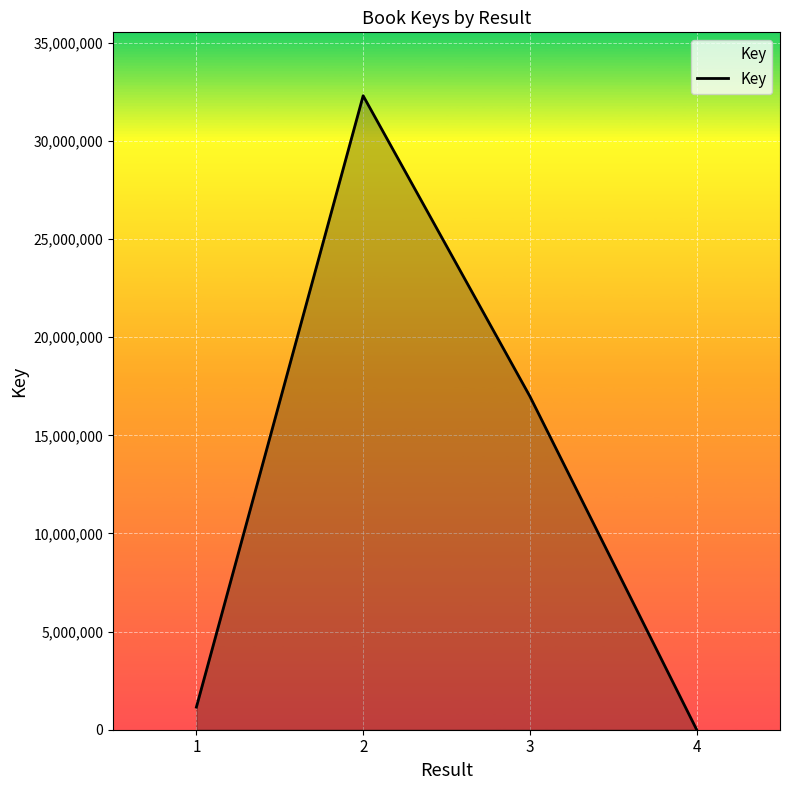

Between 4 and 1, which is larger?

1